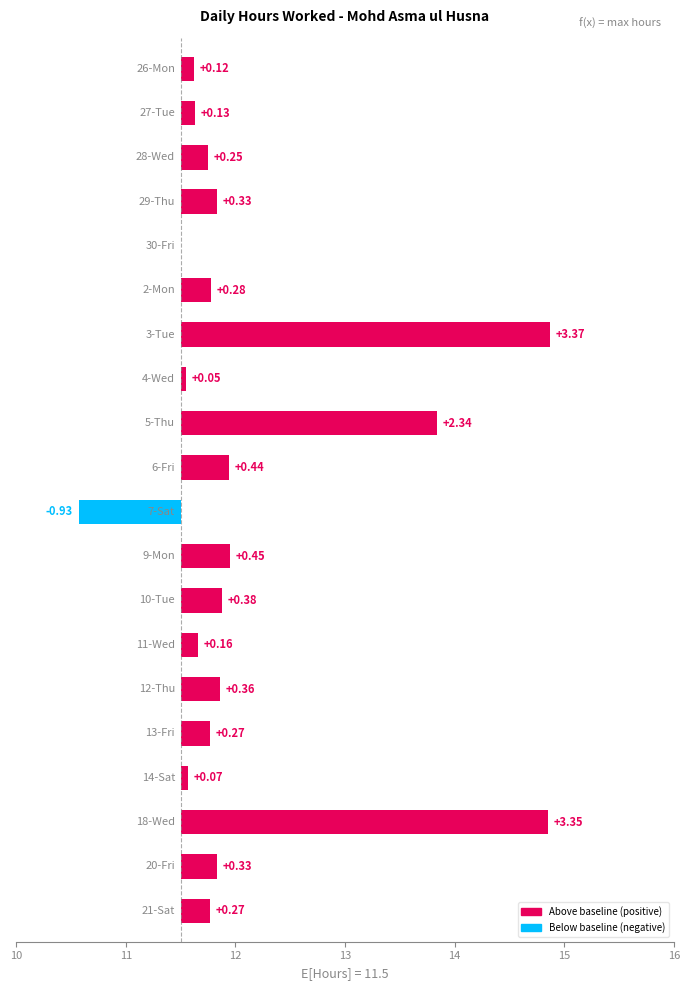

Reading left to right, list all the values displayed in this chart.

0.1	0.1	0.2	0.3	0.0	0.3	3.4	0.1	2.3	0.4	-0.9	0.4	0.4	0.2	0.4	0.3	0.1	3.3	0.3	0.3